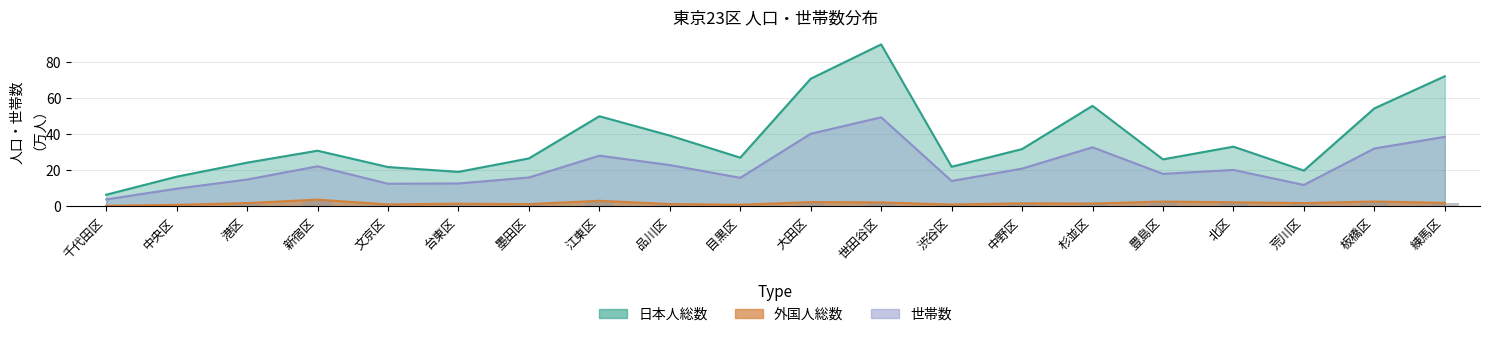

What is the value of the 日本人総数 bar at the 18th from the left?

19.8